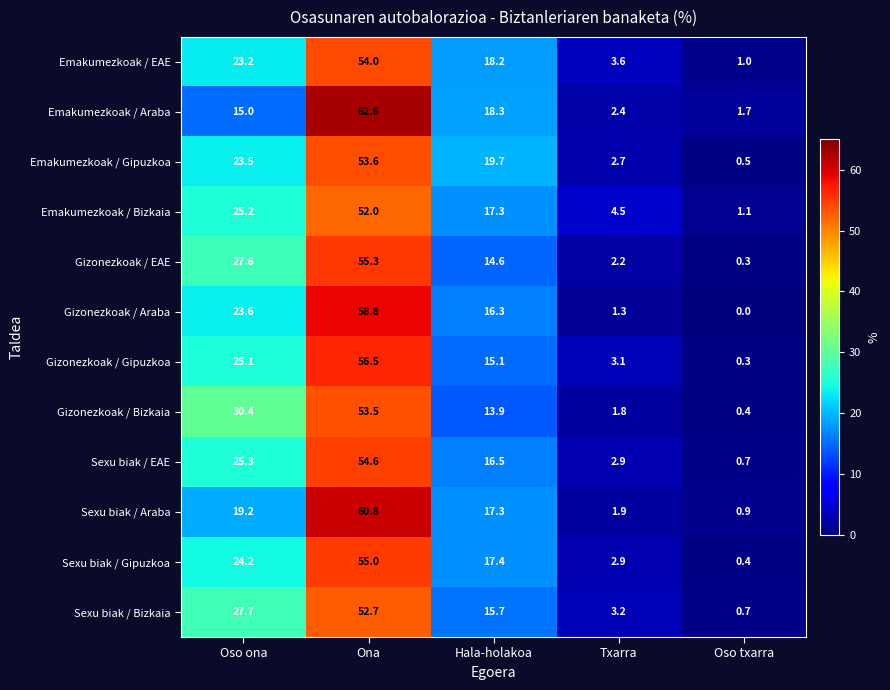

At which category is the sum across all series the highest?

Ona